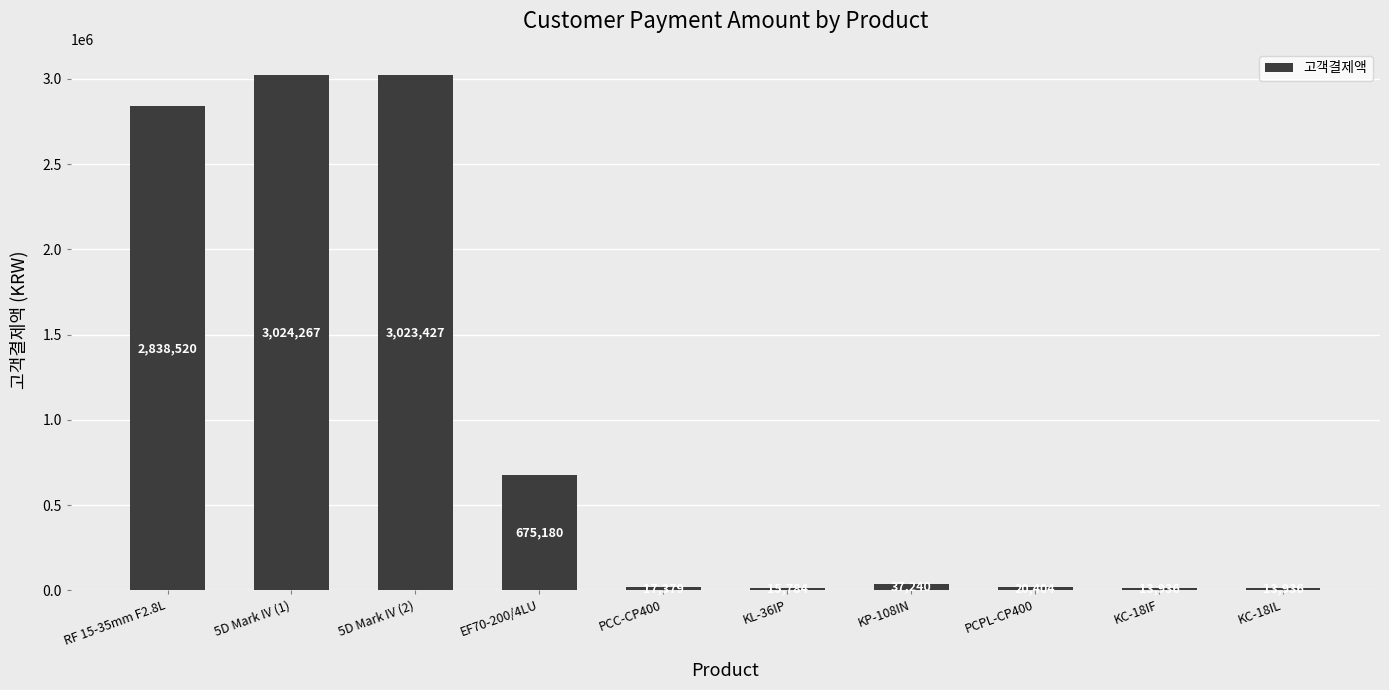

What is the ratio of the value at KC-18IF to the value at PCPL-CP400?

0.7